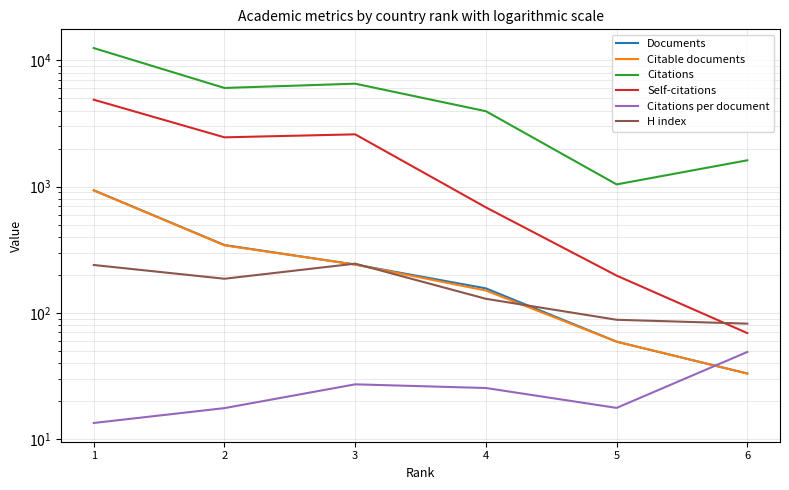

Does the chart display data point markers on the line(s)?

No